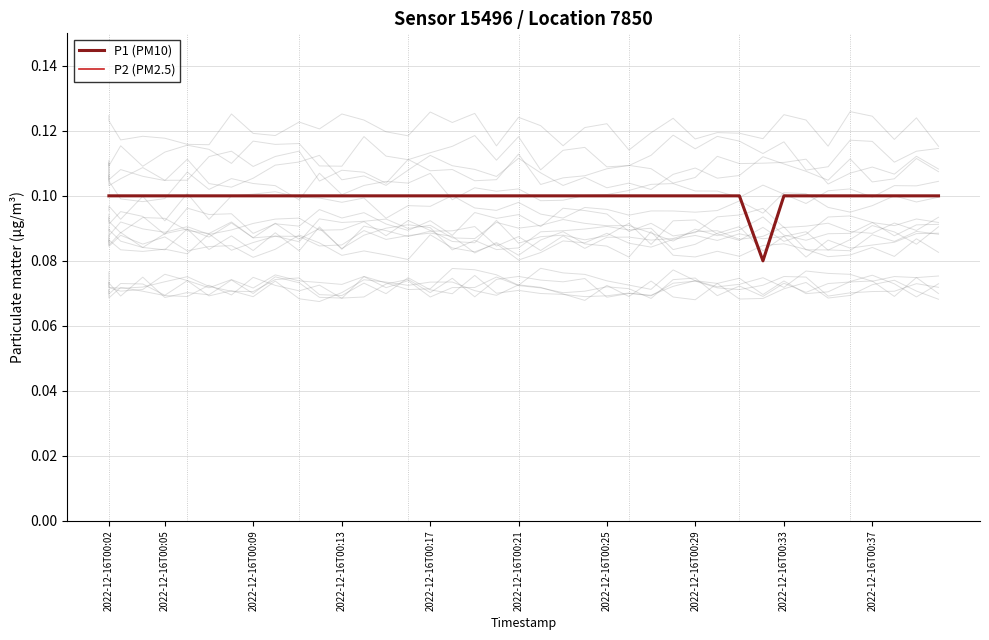

What is the sum of the P2 (PM2.5) values at 2022-12-16T00:02 and 2022-12-16T00:37?

0.2